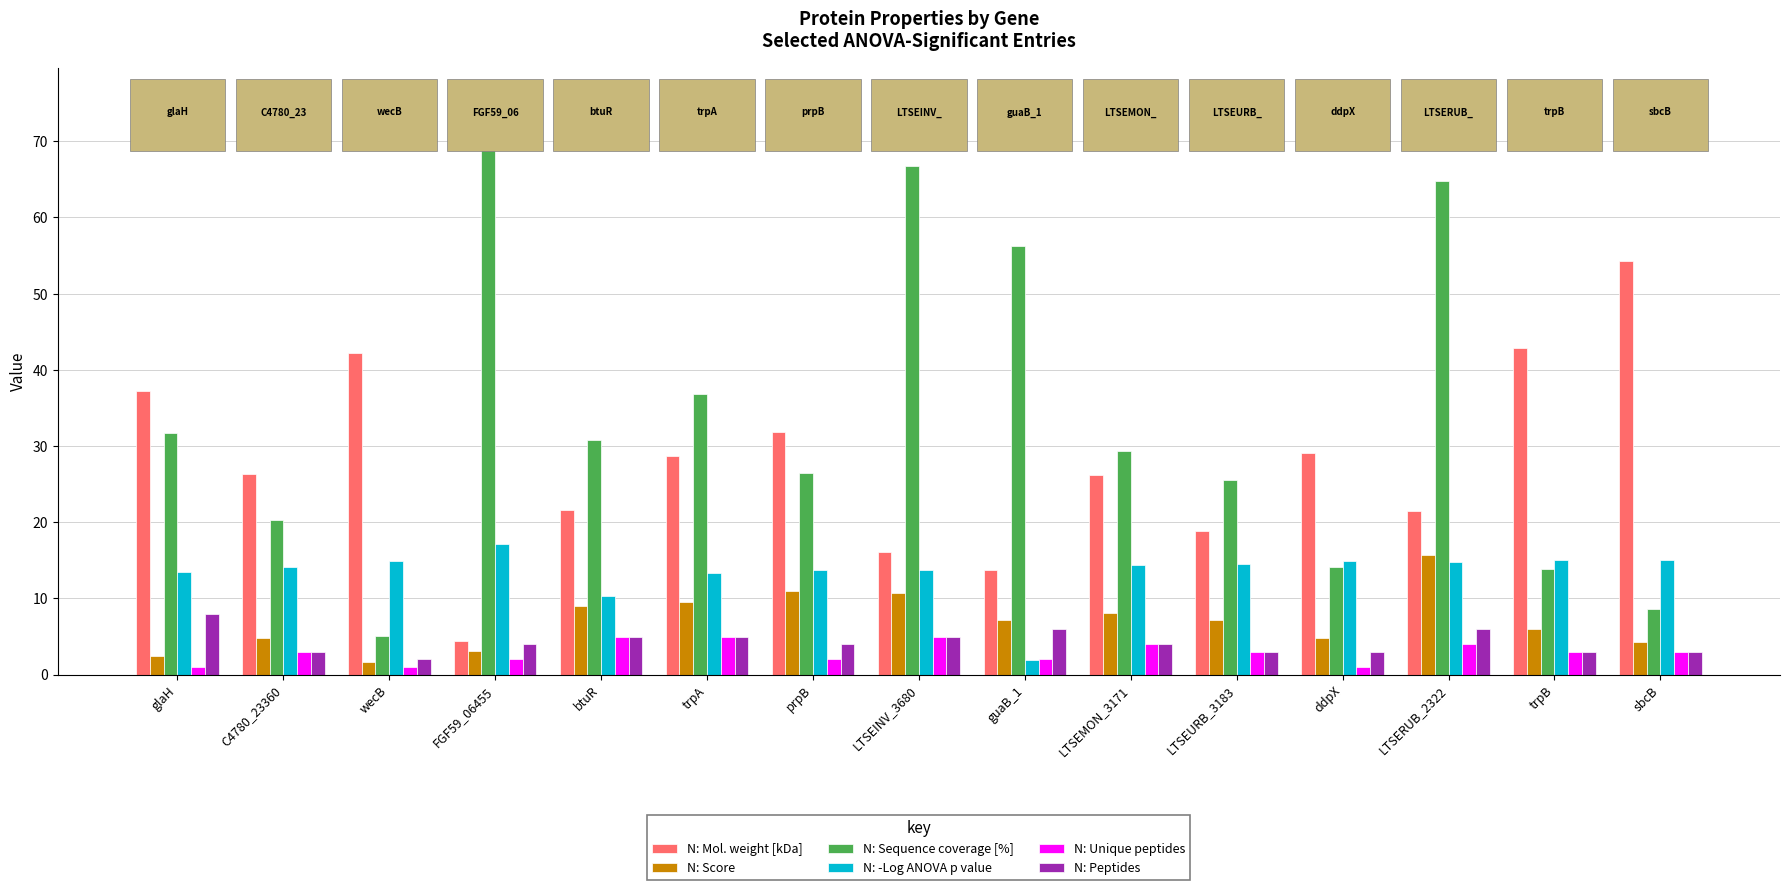

Which series has the largest range (max minus min)?

N: Sequence coverage [%]